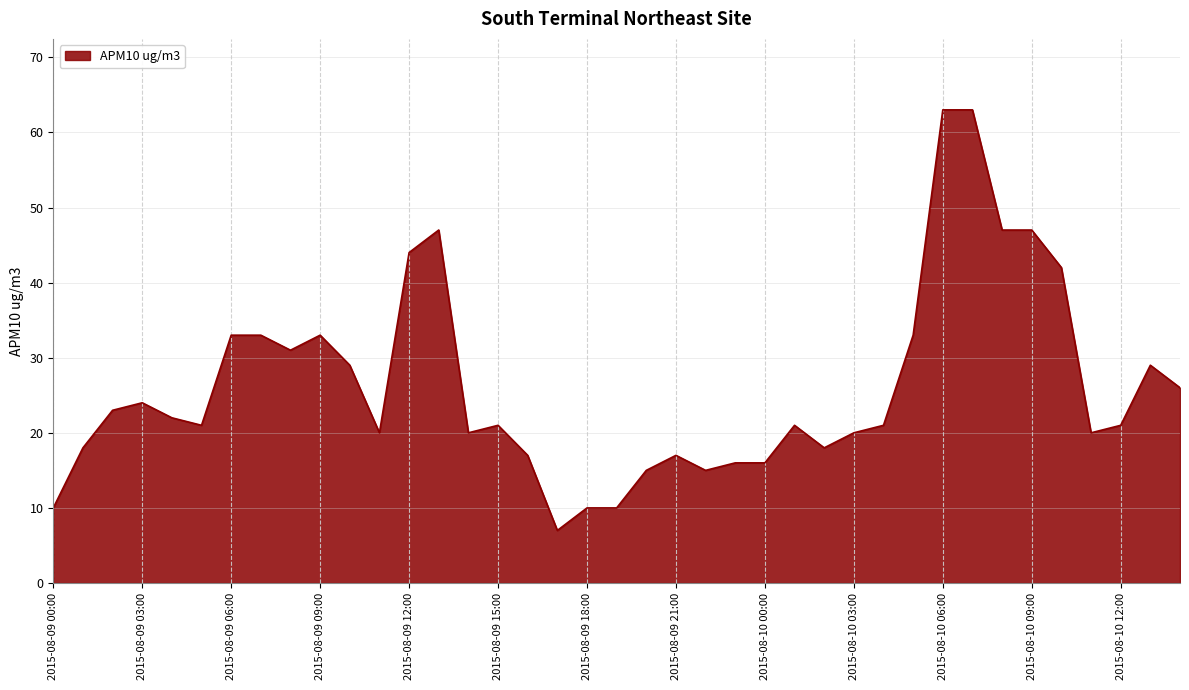

Count the number of data series in this chart.

1